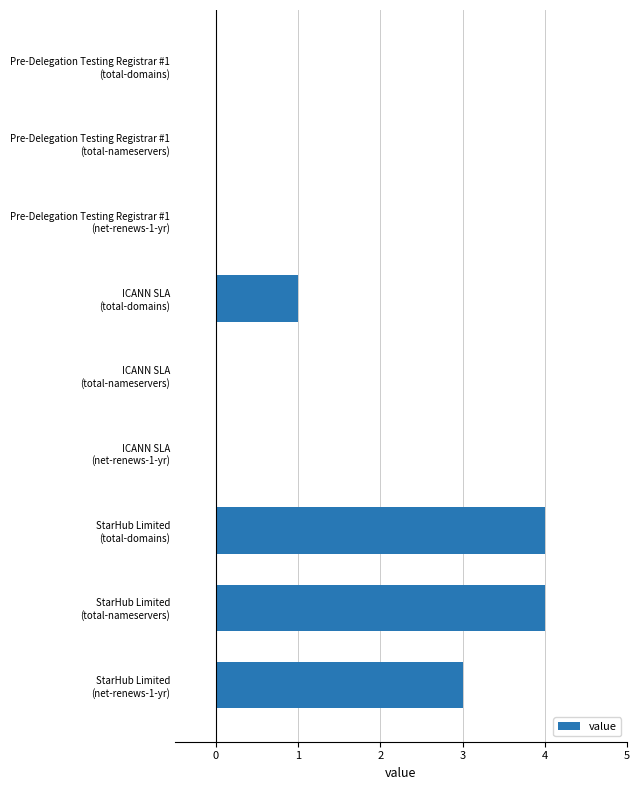

How many series are shown in this chart?

1